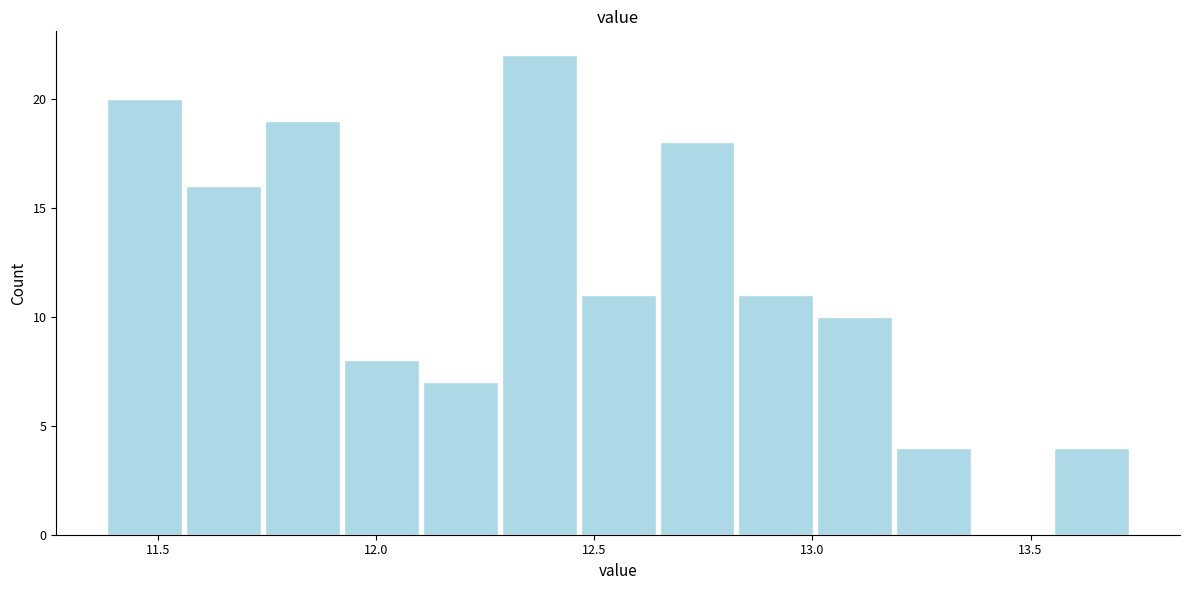

Around what value on the x-axis is the tallest bar? Give the approximate position of its centre, as read against the axis.

12.35